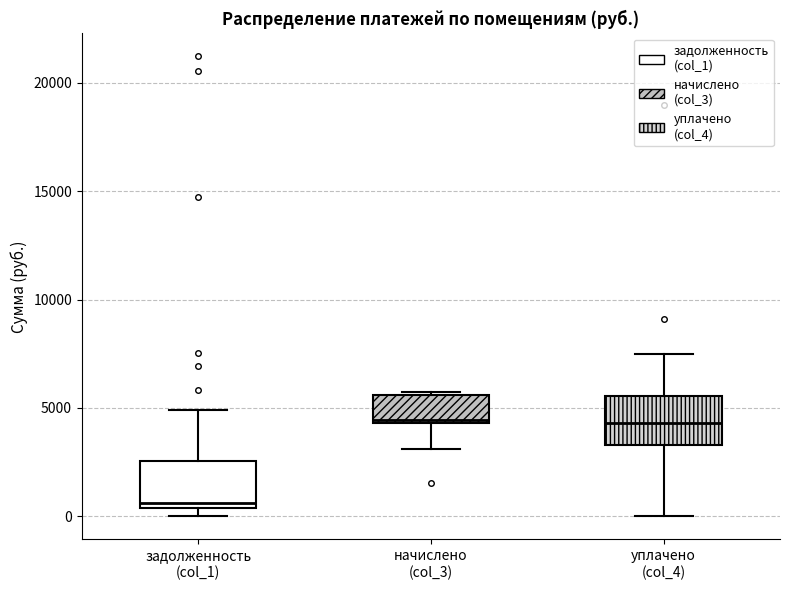

Reading left to right, read every box against the y-axis: the position of its median line, the range the box covers, and the ends of its whiskers. The values are not printed on the chart, so give them approximately, as read against the axis.

задолженность (col_1): median 500 (just above the box's lower edge), box 500 to 2500, whiskers 0 to 5000
начислено (col_3): median 4500, box 4500 to 5500, whiskers 3000 to 5500
уплачено (col_4): median 4500, box 3500 to 5500, whiskers 0 to 7500